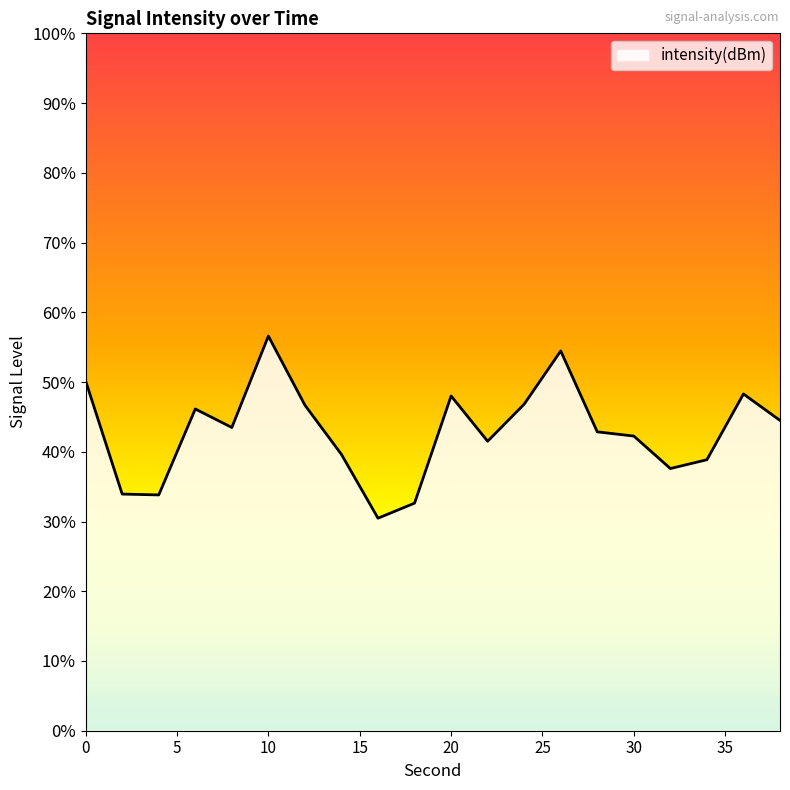

Does the chart display data point markers on the line(s)?

No